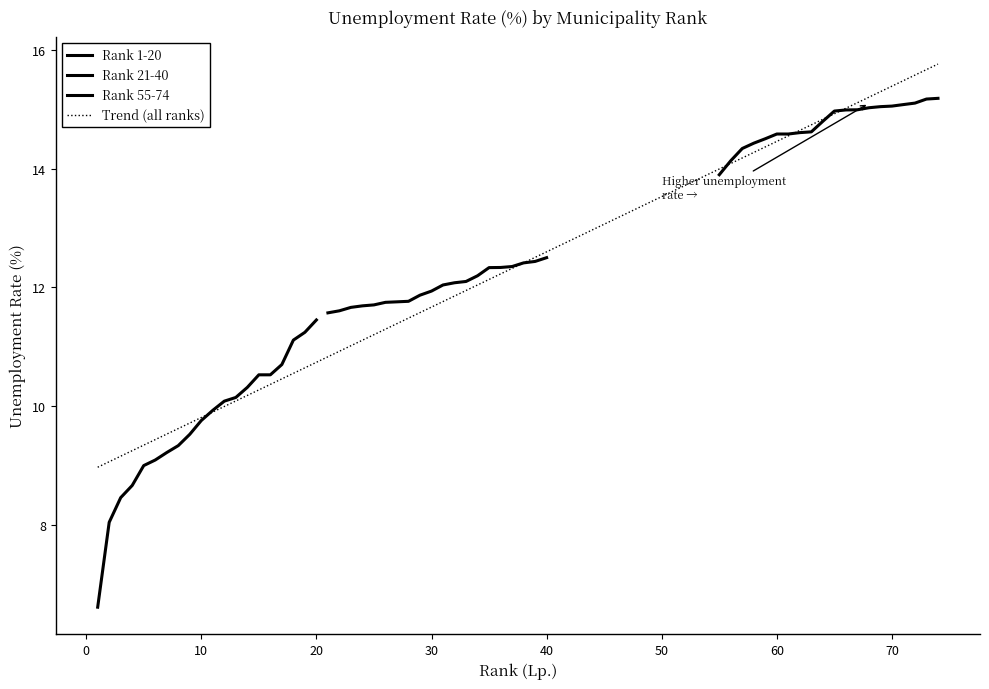

How many series are shown in this chart?

3